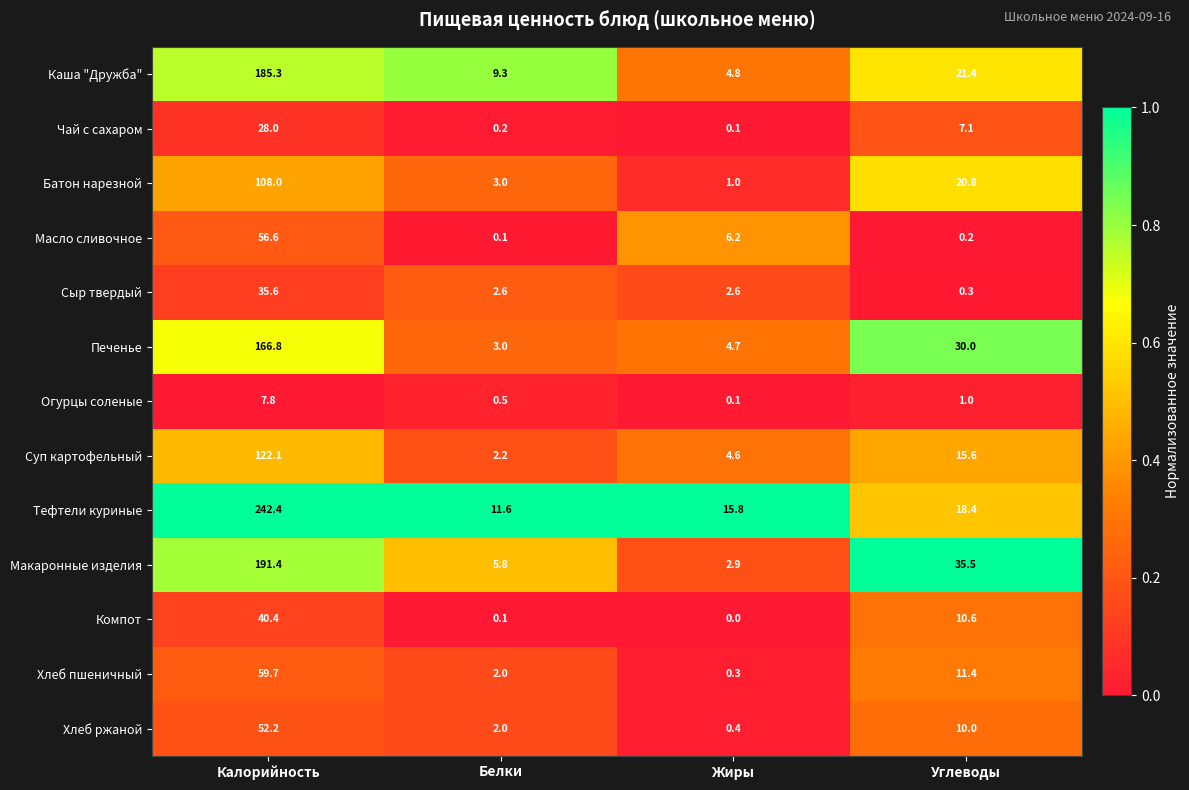

True or false: Хлеб ржаной has a value of 2.0 at Белки.

True